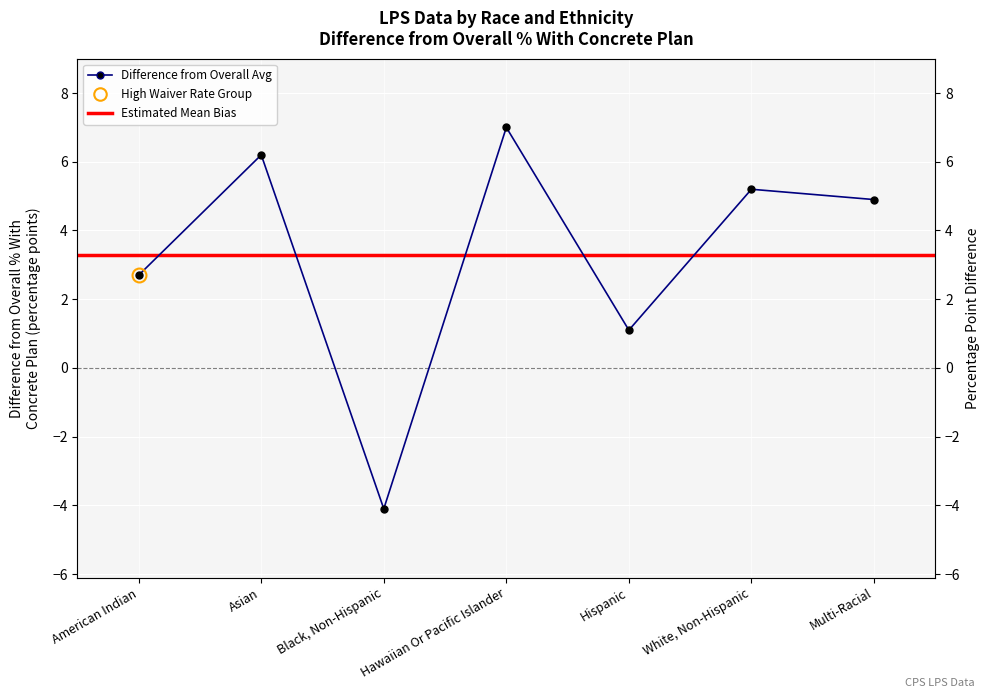

How many negative values are there?

1